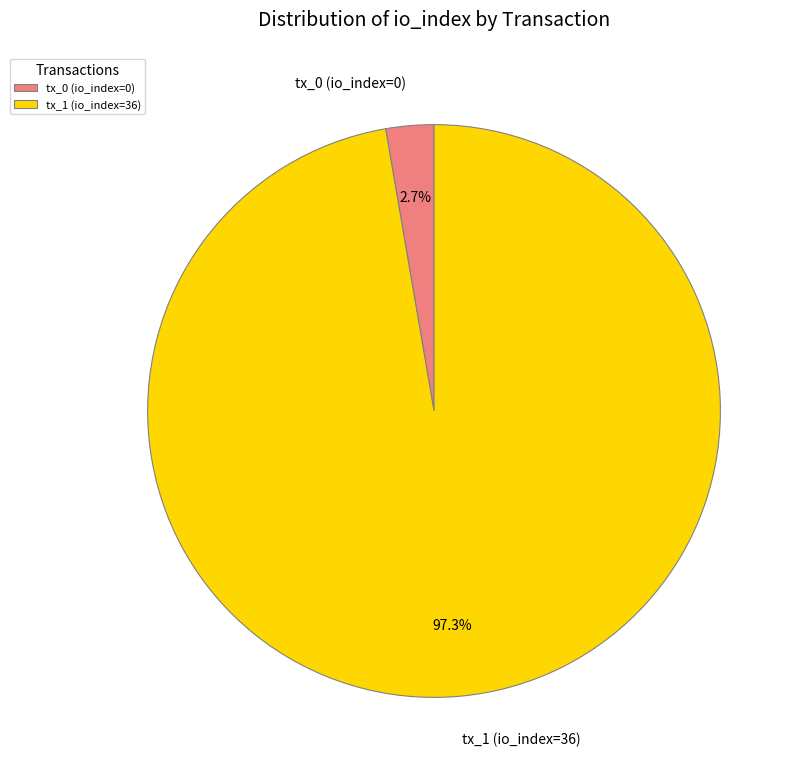

To the nearest percent, what is the average slice percentage?

50%